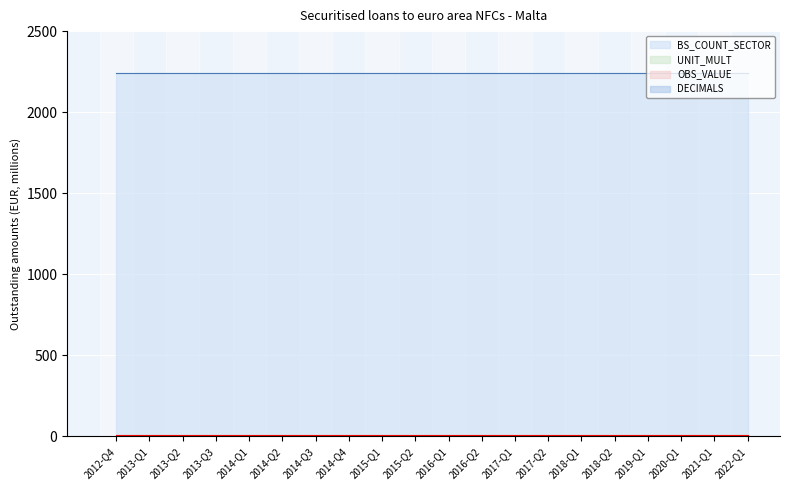

True or false: OBS_VALUE and UNIT_MULT intersect in this chart.

False